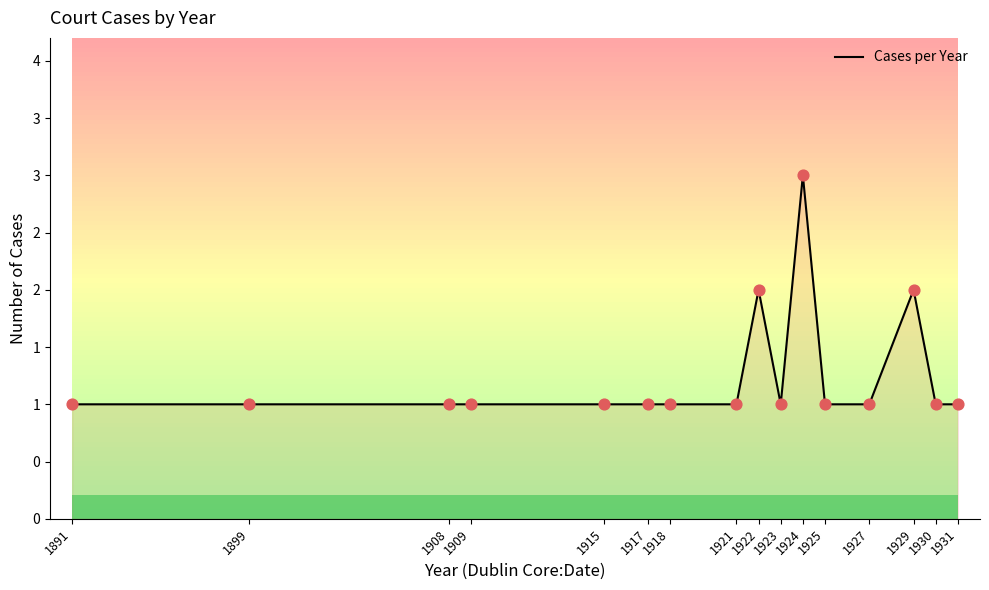

Approximately how many times larger is the value at 1909 compared to 1929?

0.5